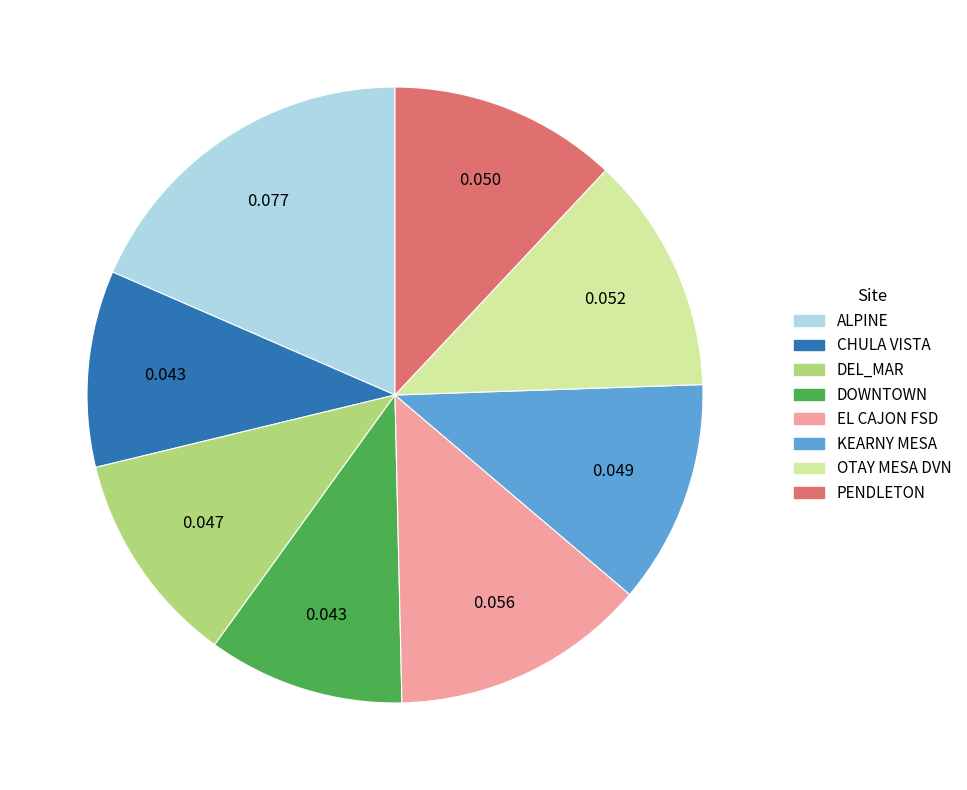

The KEARNY MESA slice represents 25% of the pie. True or false?

False